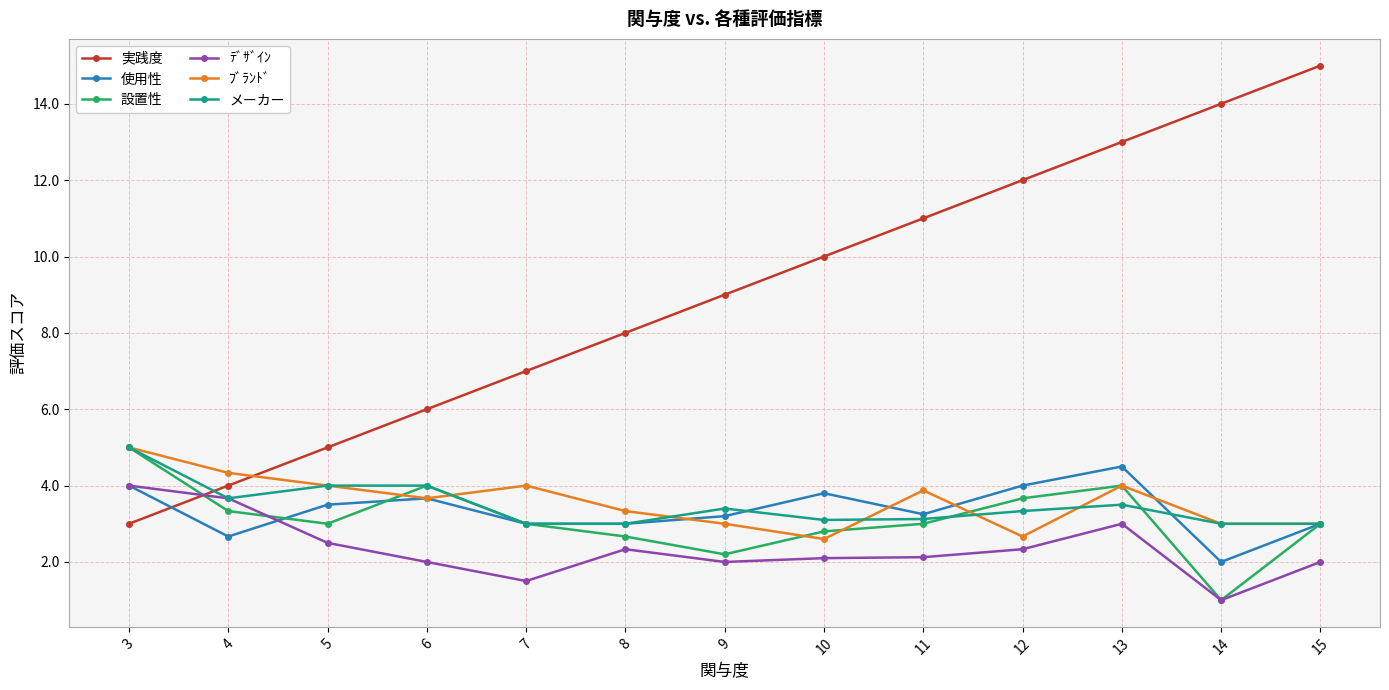

At which category is the sum across all series the highest?

13